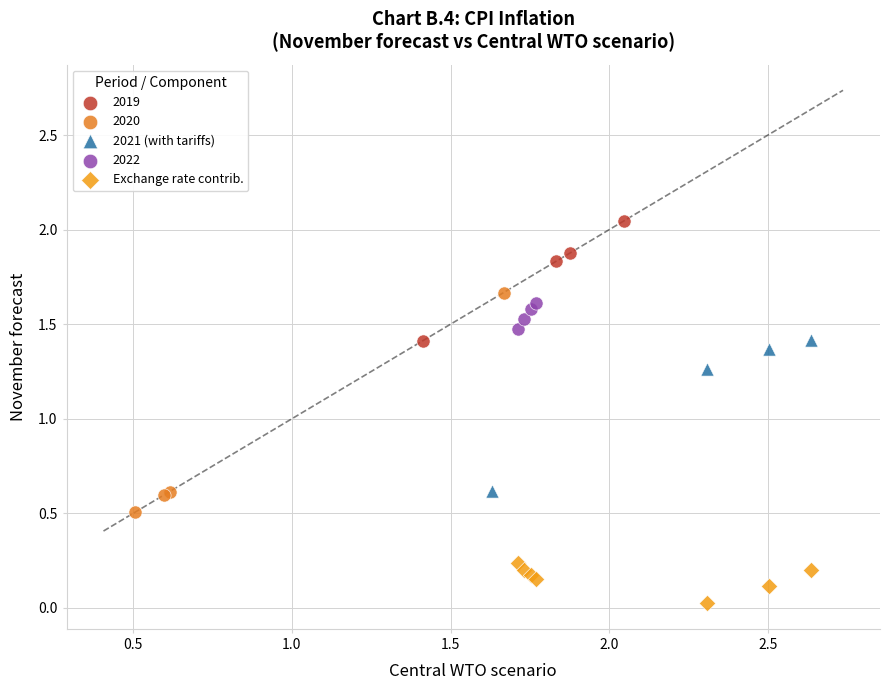

Which series reaches the maximum Y coordinate?

2019